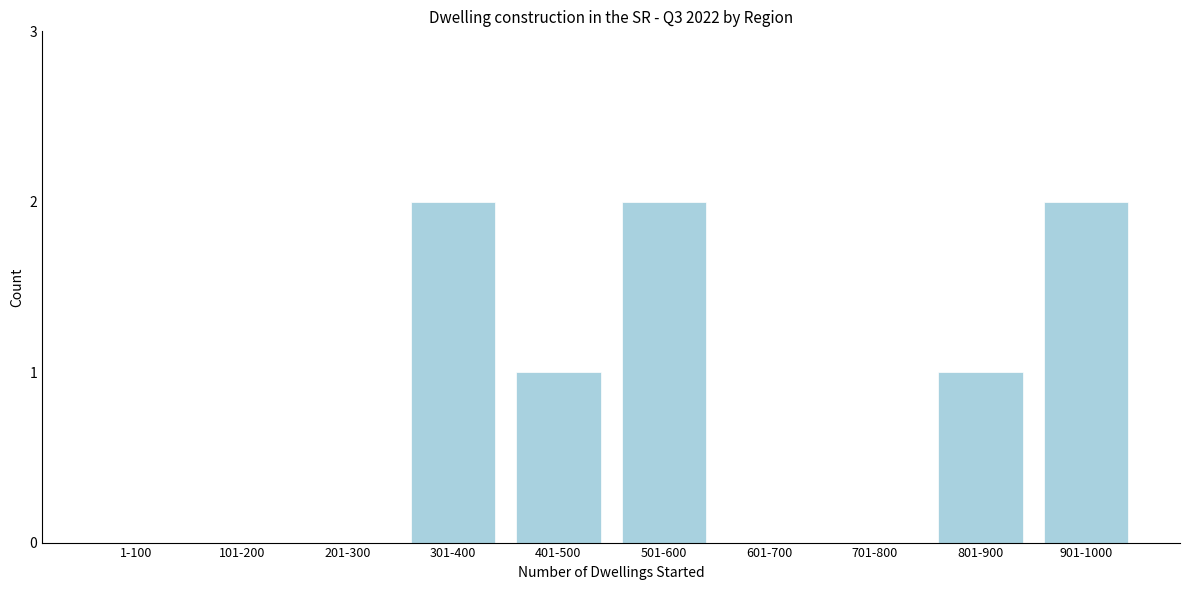

Reading right to left, extract all data points from this chart.

901-1000=2	801-900=1	701-800=0	601-700=0	501-600=2	401-500=1	301-400=2	201-300=0	101-200=0	1-100=0